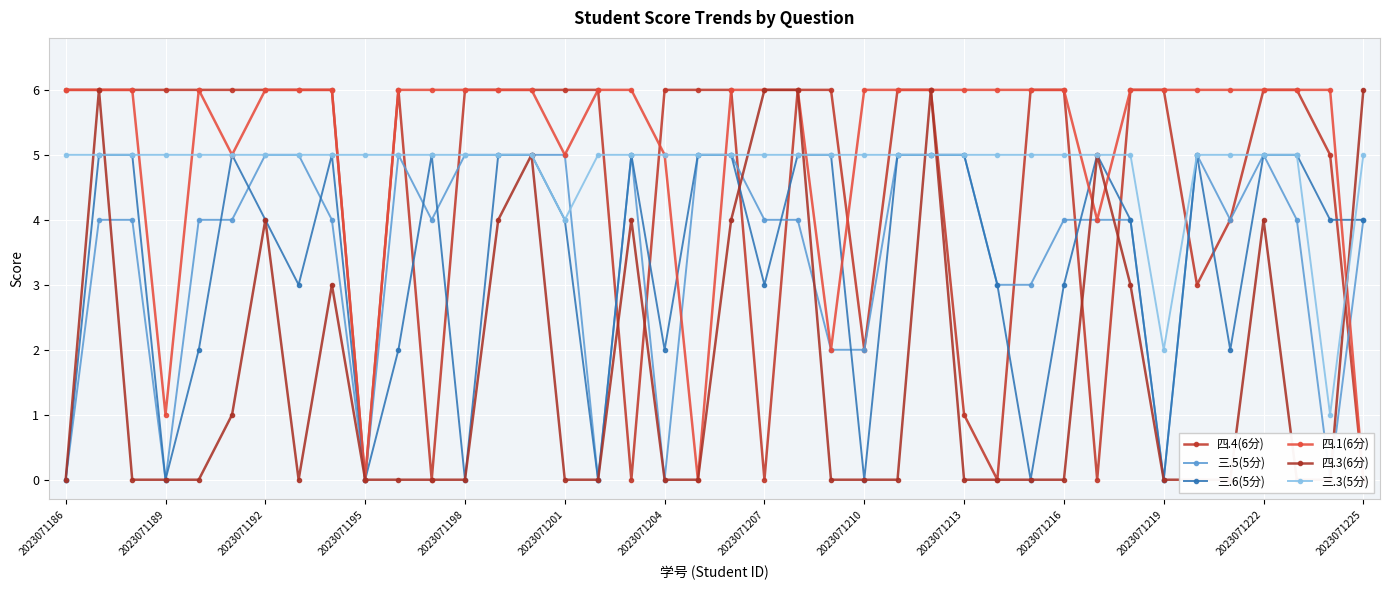

What is the average value of the 三.6(5分) series?

3